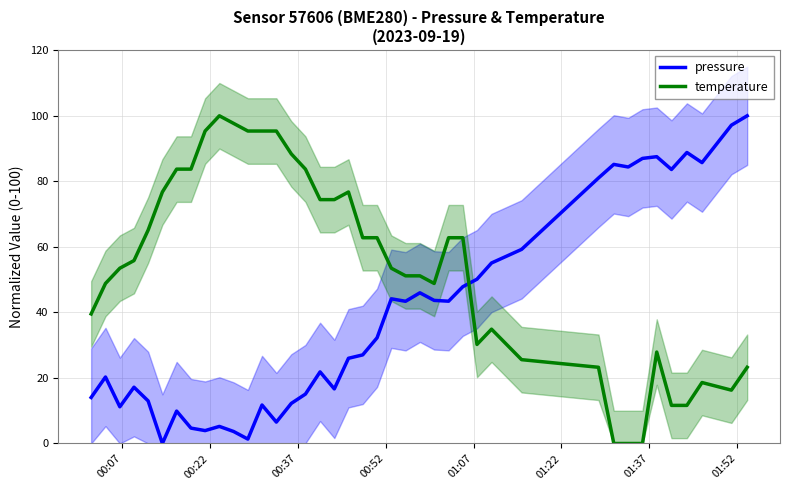

What is the difference between the maximum and minimum values in the temperature series?

100.0